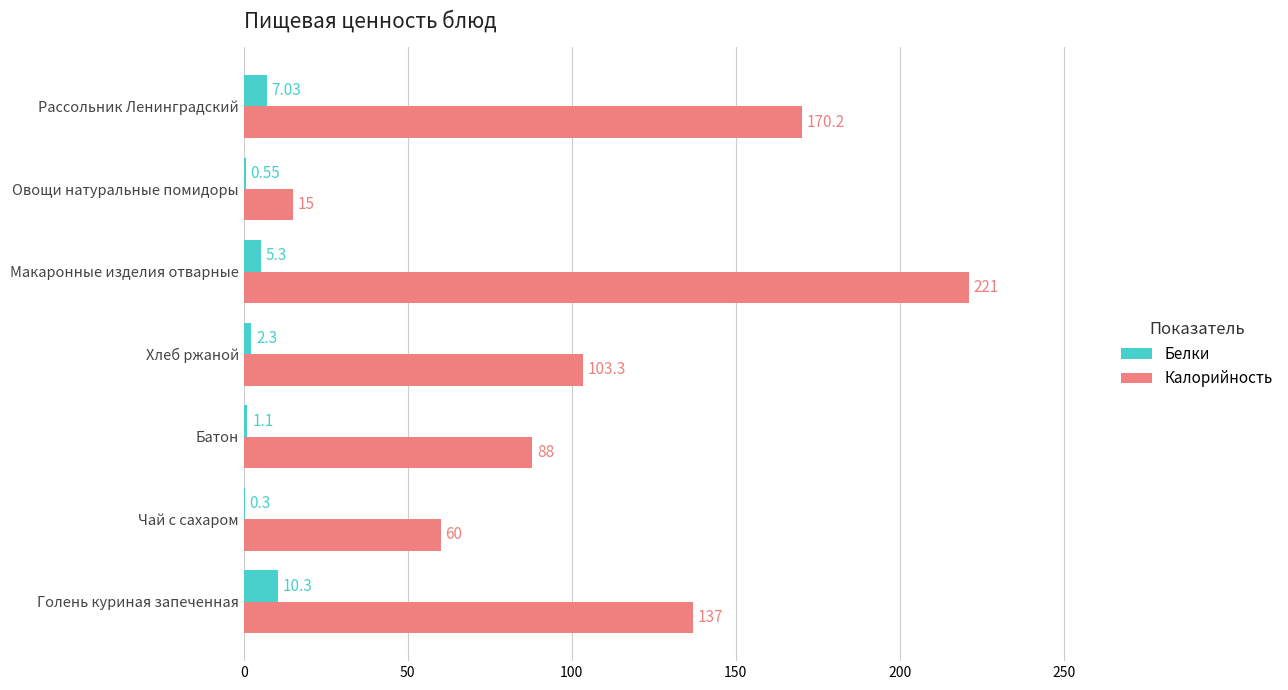

Which category has the highest value in the Белки series?

Голень куриная запеченная